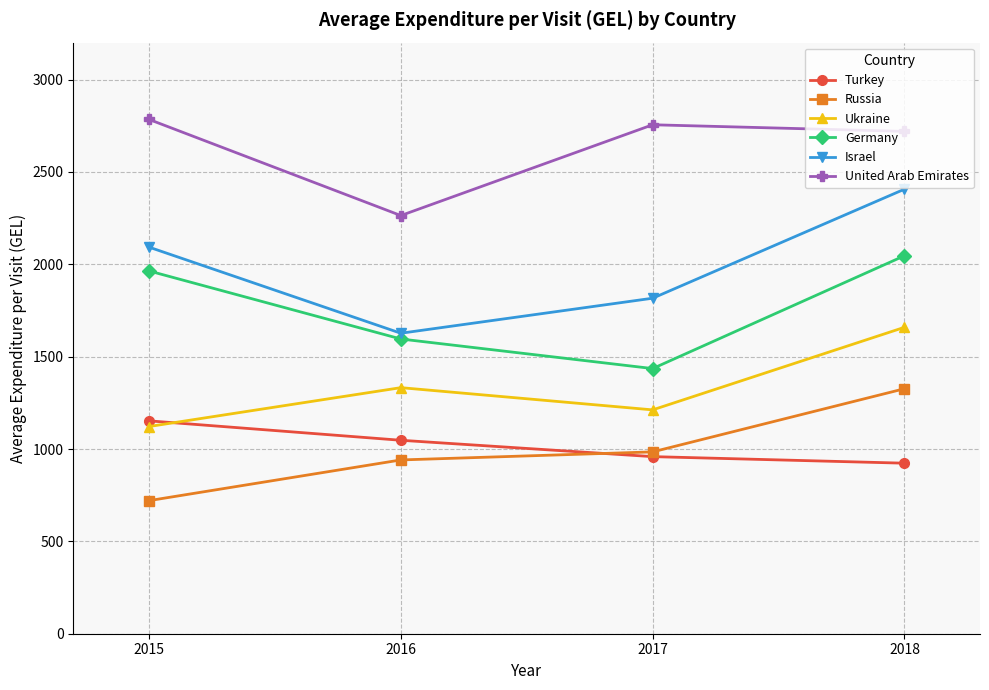

True or false: United Arab Emirates has more than 0 points higher than both neighbors.

True